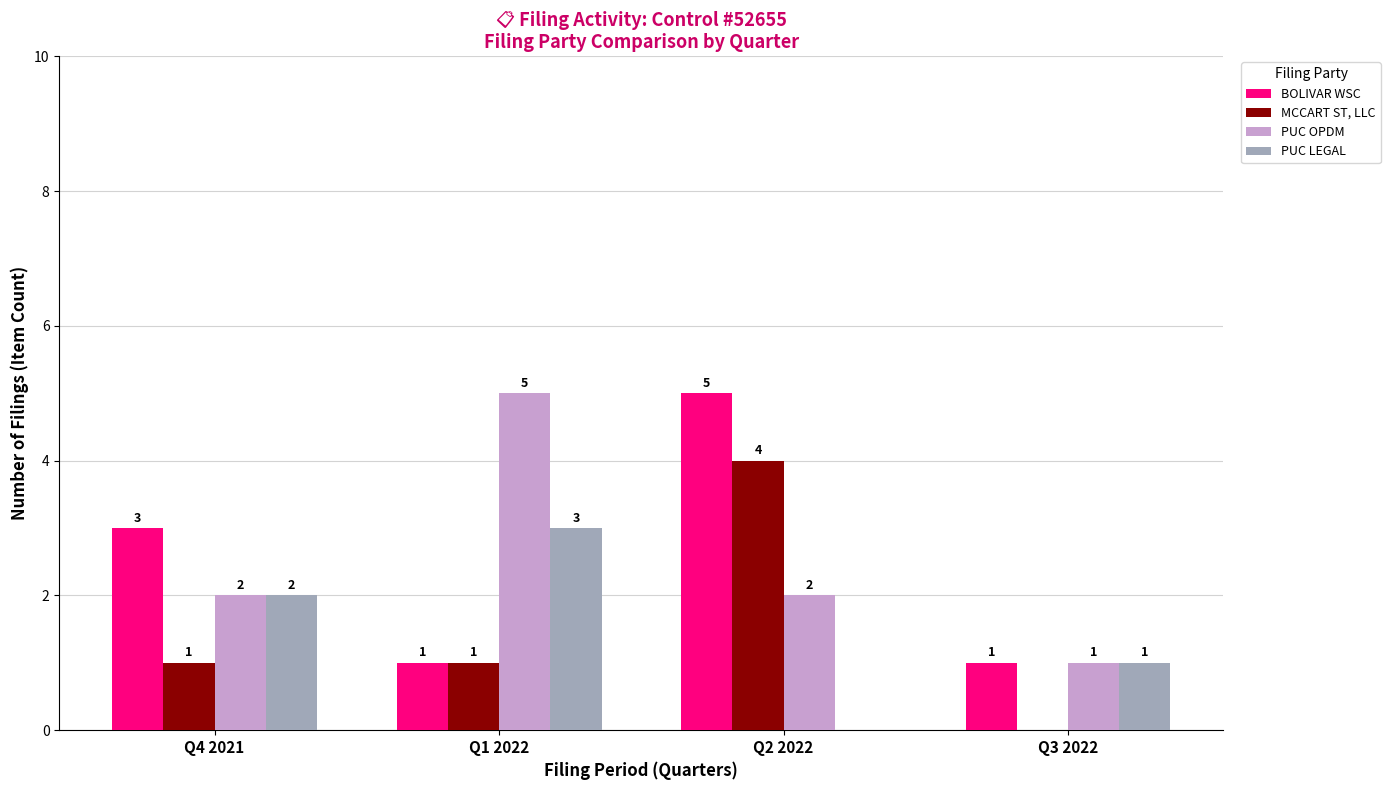

How many categories are shown in the chart?

4